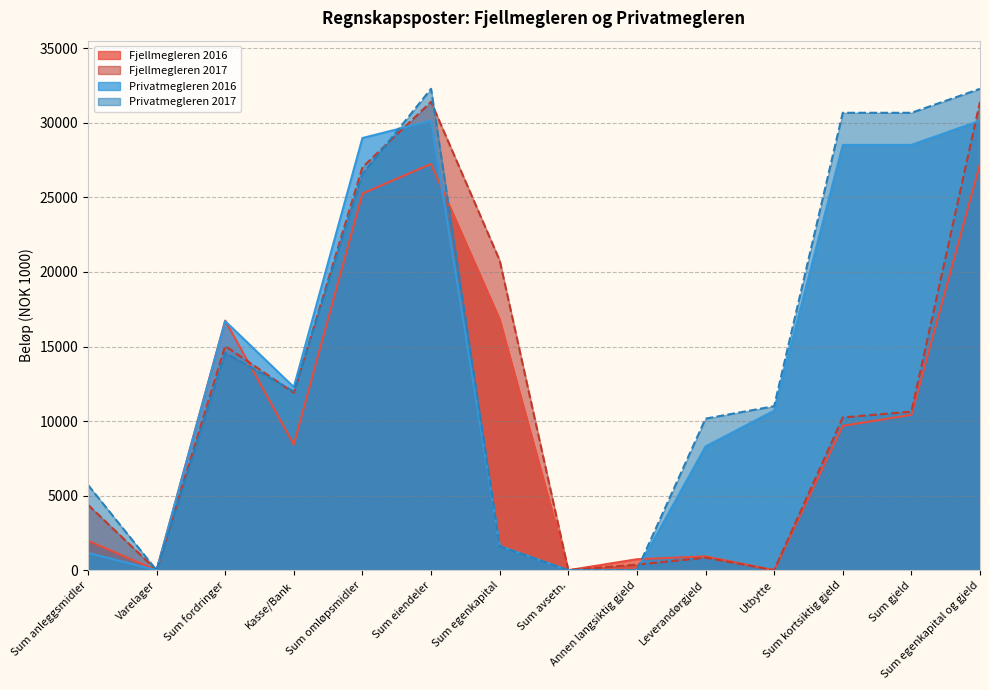

Between which two adjacent categories do Privatmegleren 2016 and Fjellmegleren 2017 first intersect?

Sum omløpsmidler and Sum eiendeler